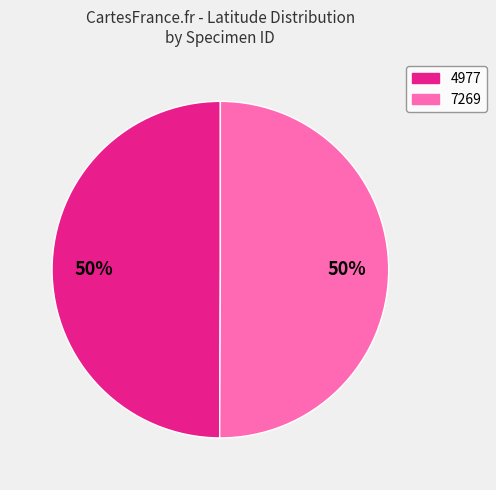

The 7269 slice represents 39% of the pie. True or false?

False